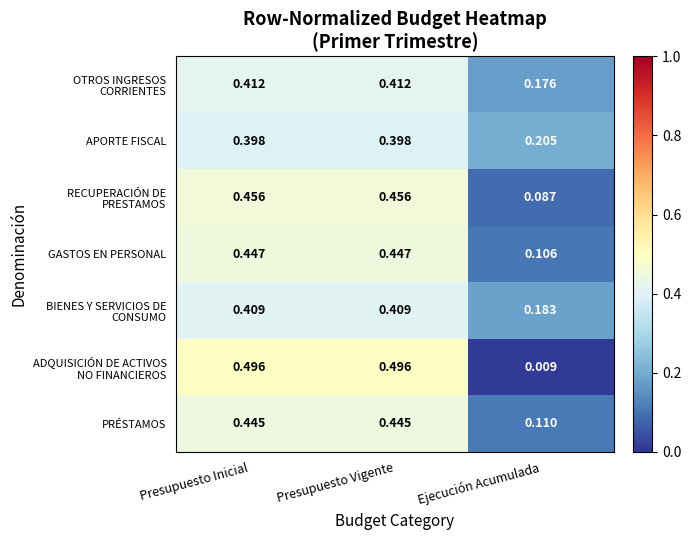

At which category does the chart reach its minimum across all series?

Ejecución Acumulada